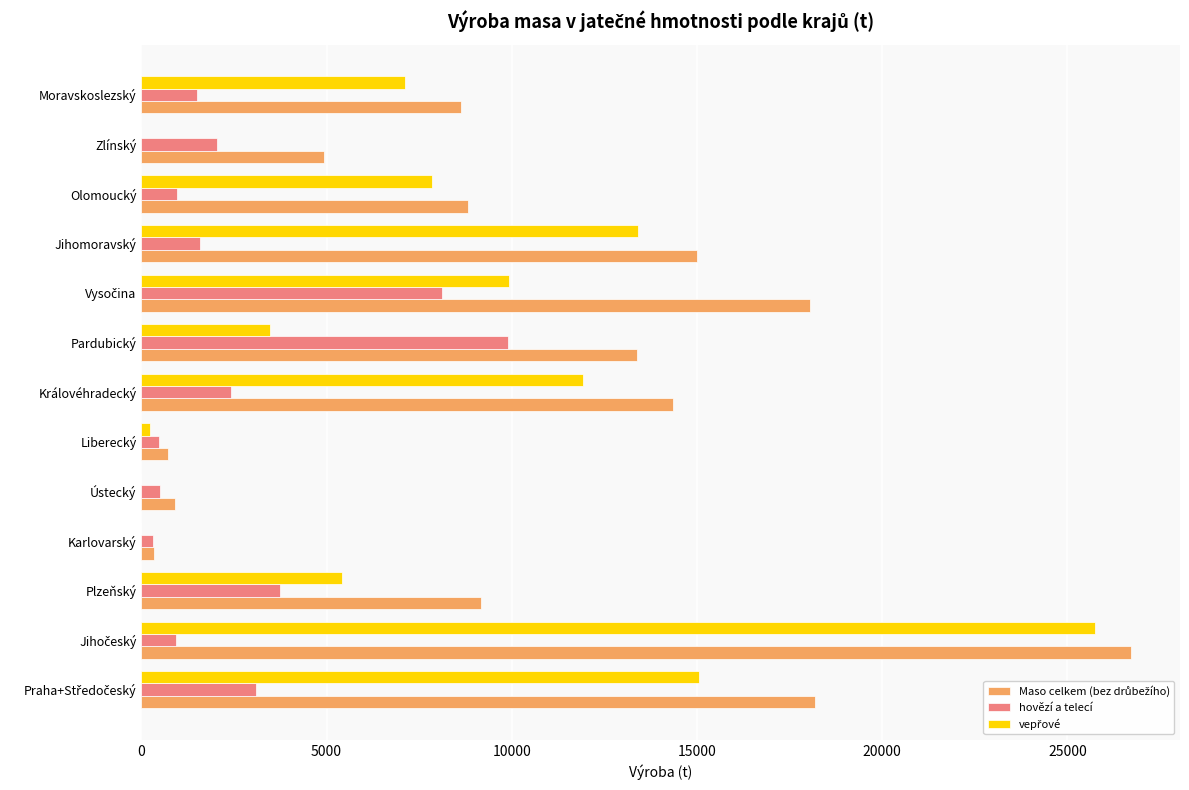

At which label does hovězí a telecí reach its peak?

Pardubický